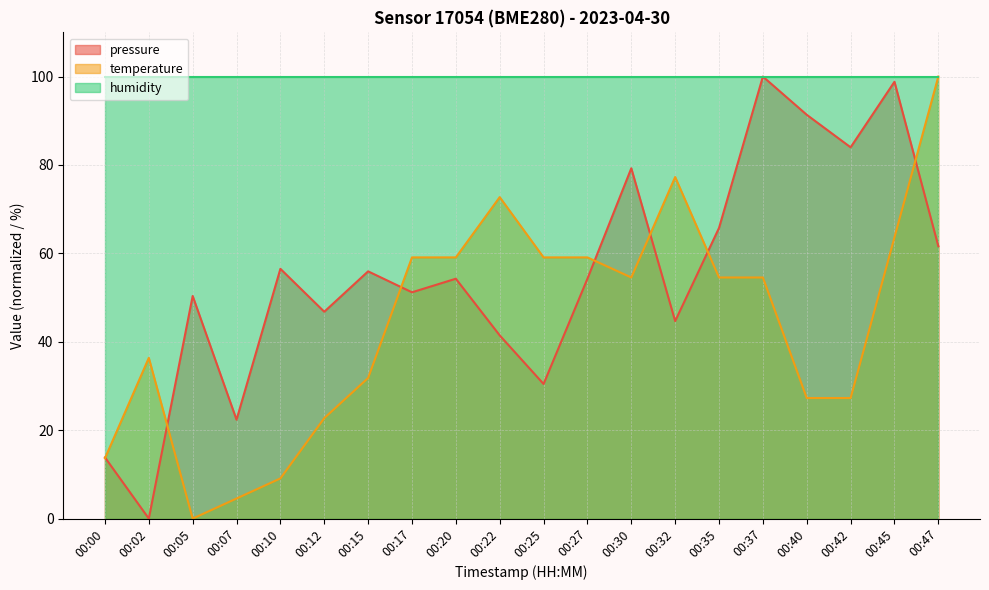

List the series in order of their overall mean, highest first.

humidity, pressure, temperature